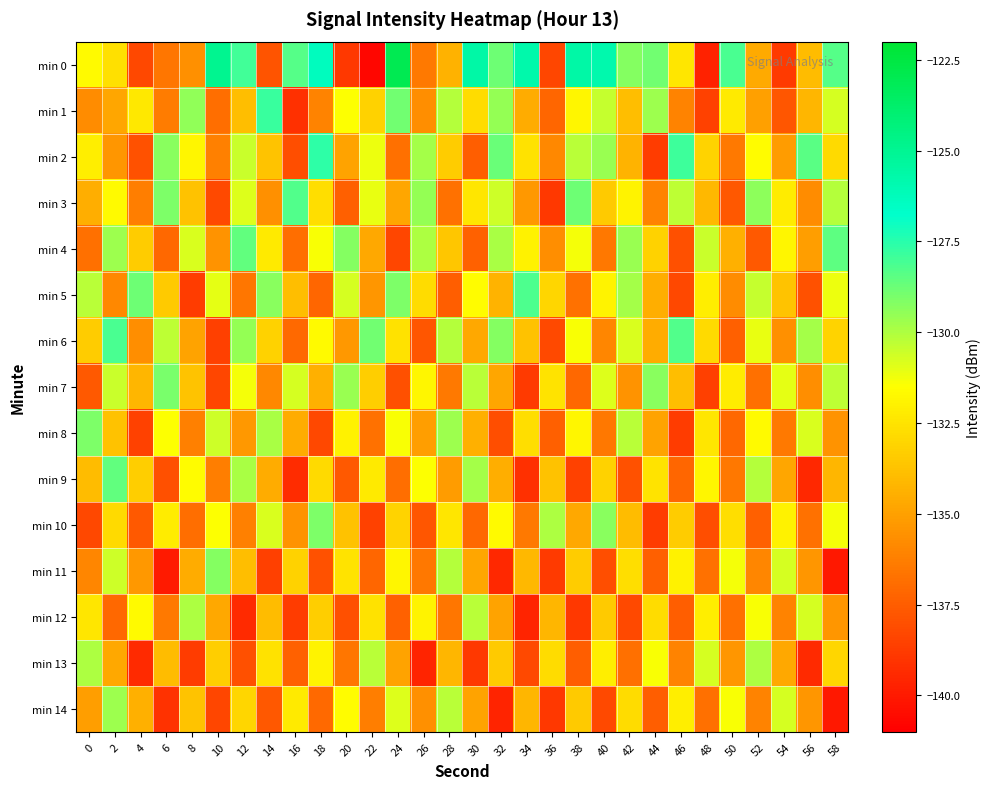

How many distinct data groups are displayed?

15